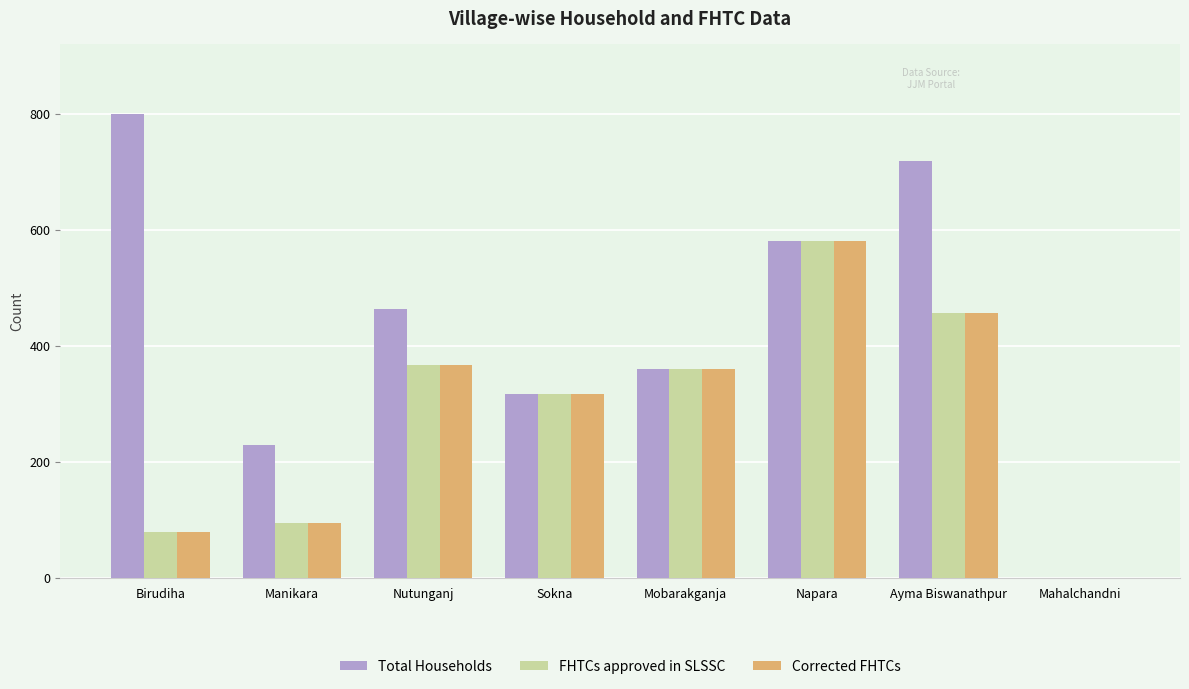

Are the bars horizontal?

No